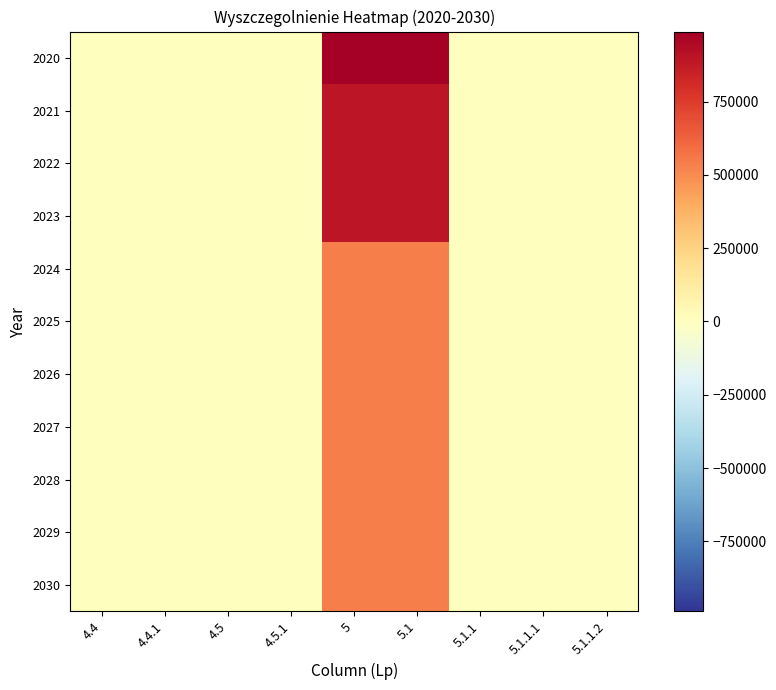

Which series has the largest total across all categories?

2020